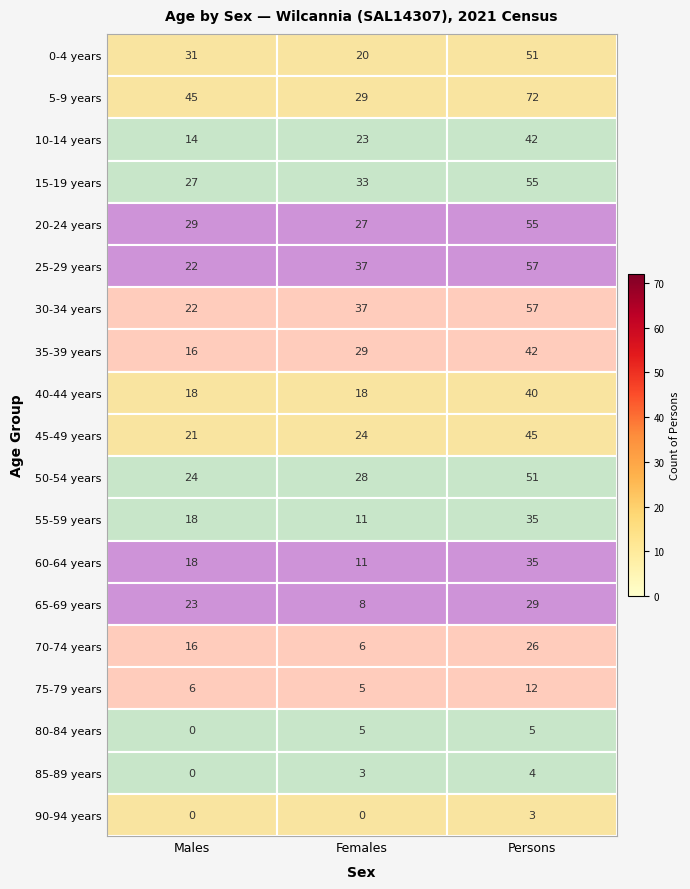

Is it true that 55-59 years equals 11 at Females?

True